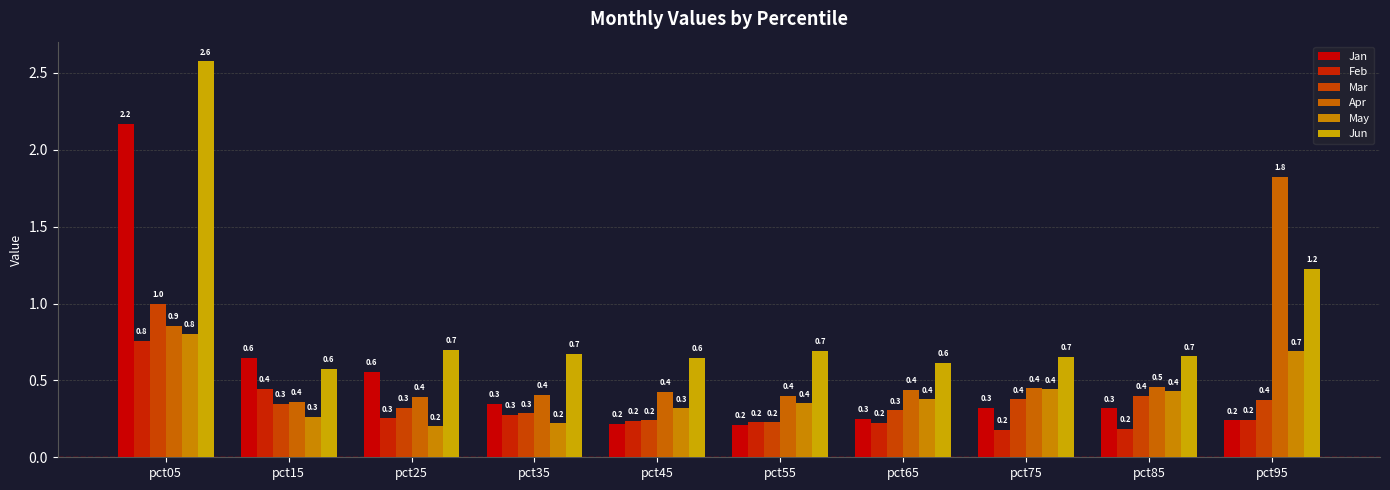

Between pct45 and pct75, which series saw the biggest shift?

Mar